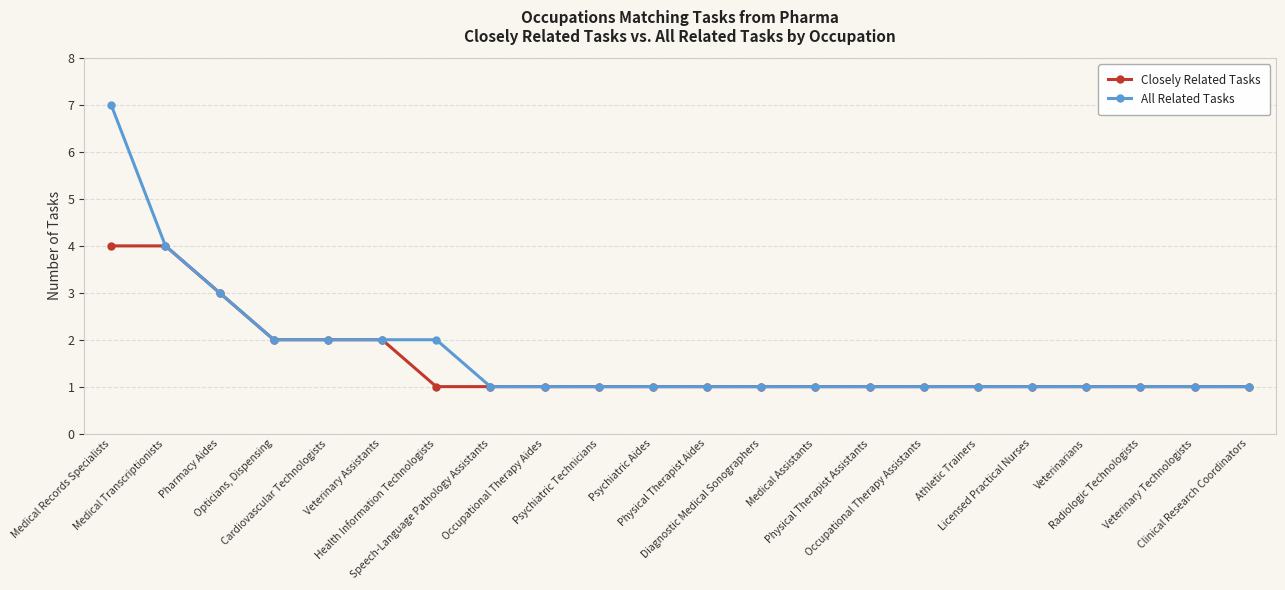

At which category is the sum across all series the highest?

Medical Records Specialists